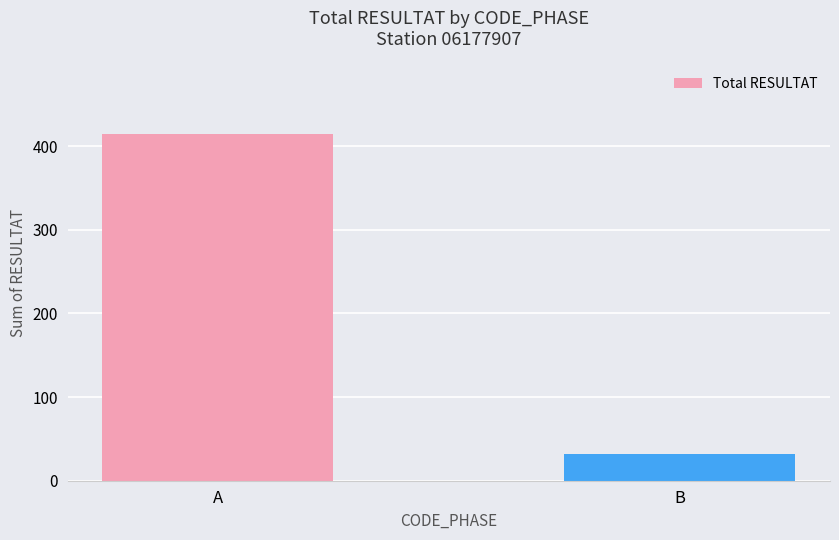

What is the sum of all values?

447